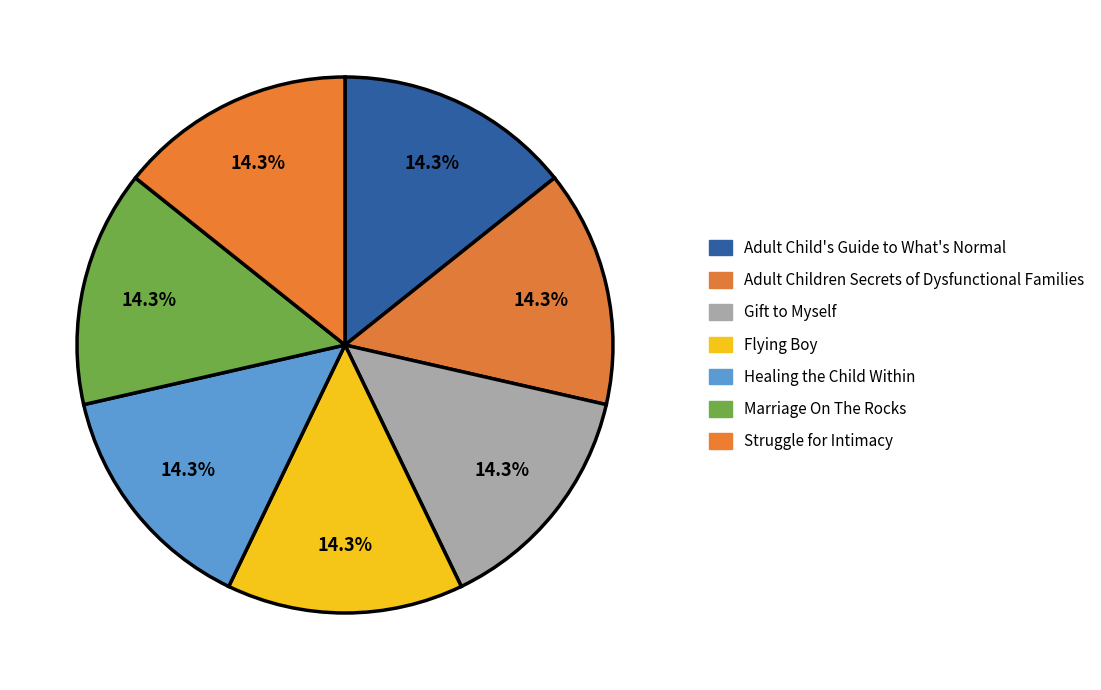

To the nearest percent, what portion does Adult Child's Guide to What's Normal represent?

14%